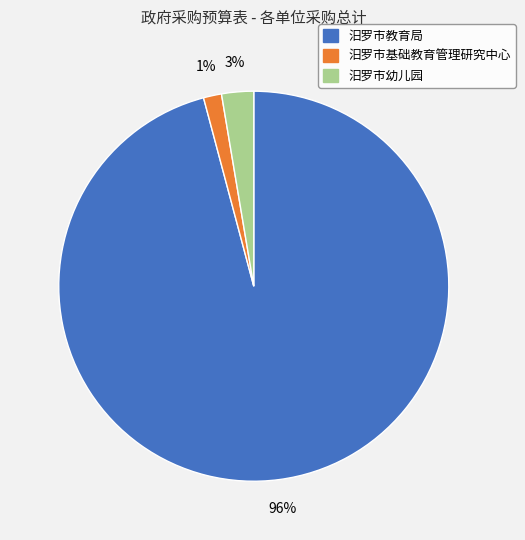

What percentage is the 汨罗市教育局 slice, to the nearest percent?

96%